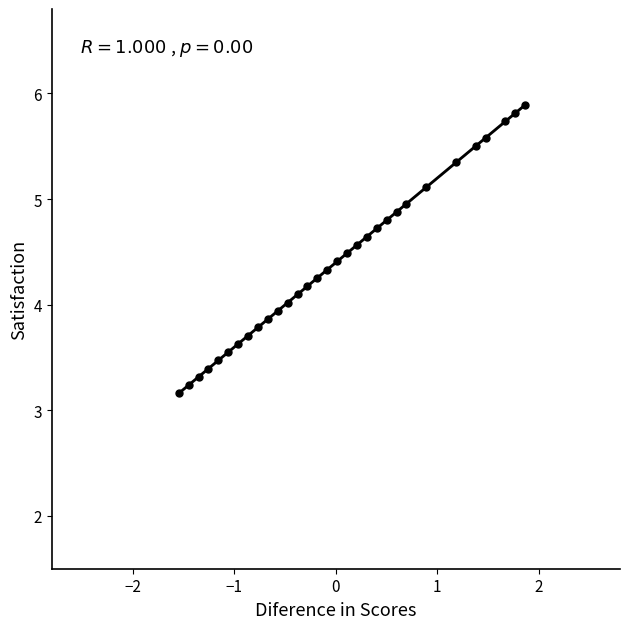

What is the range of Y values (max minus min)?

2.7